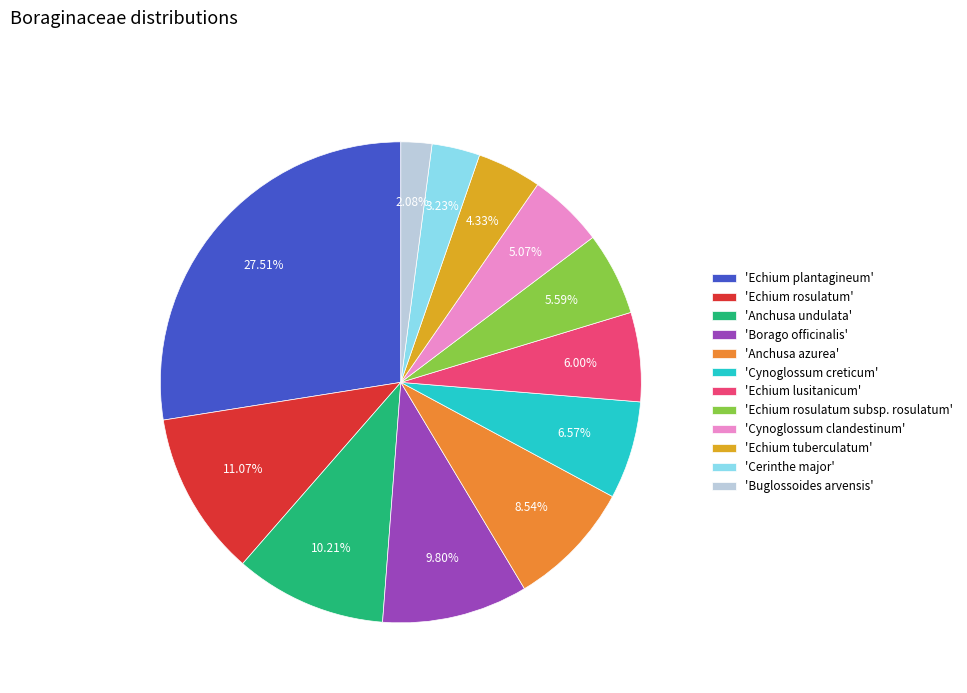

Which category has the biggest portion of the pie?

'Echium plantagineum'